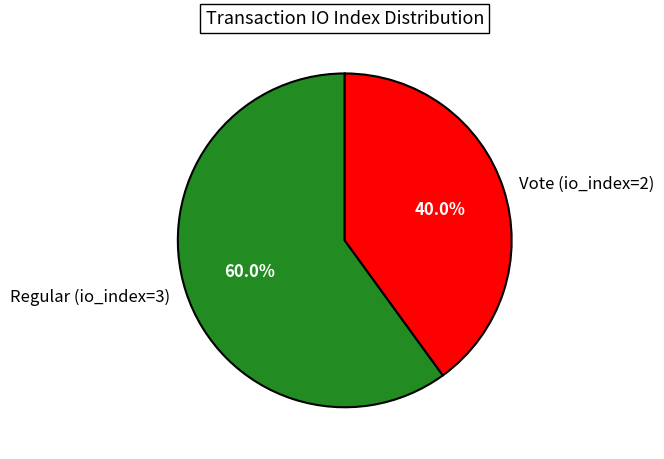

How many segments does this pie chart have?

2